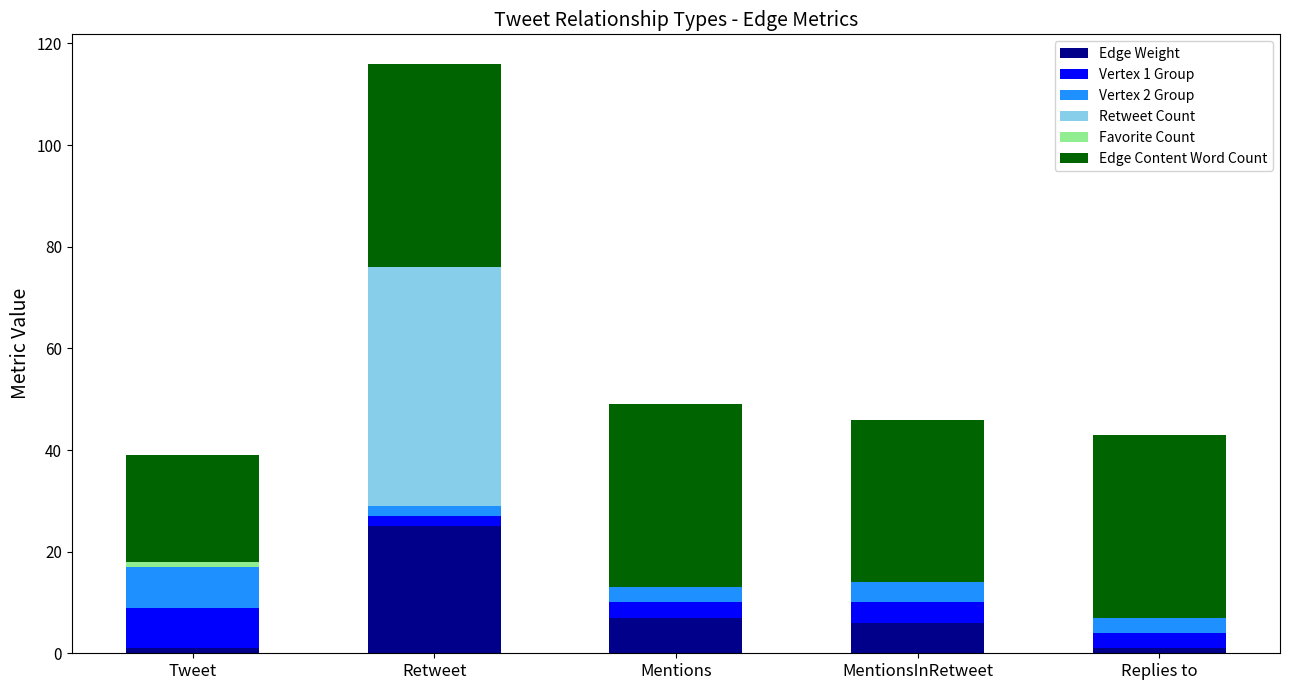

Which category has the highest value in the Edge Weight series?

Retweet